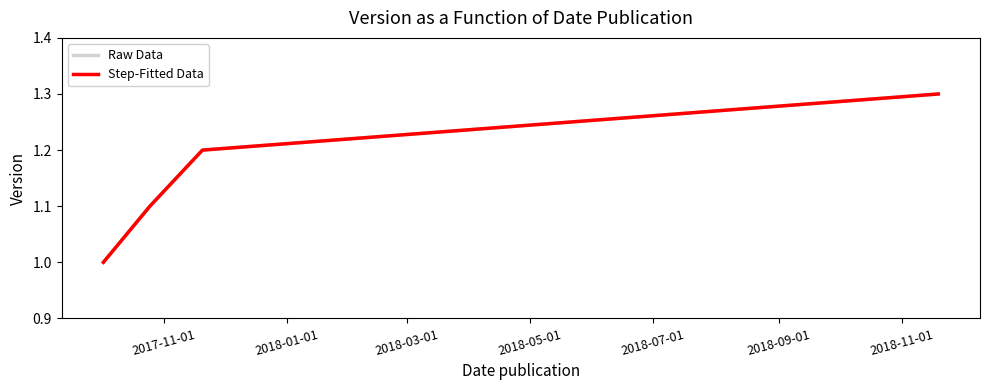

Which series has the largest total across all categories?

Raw Data